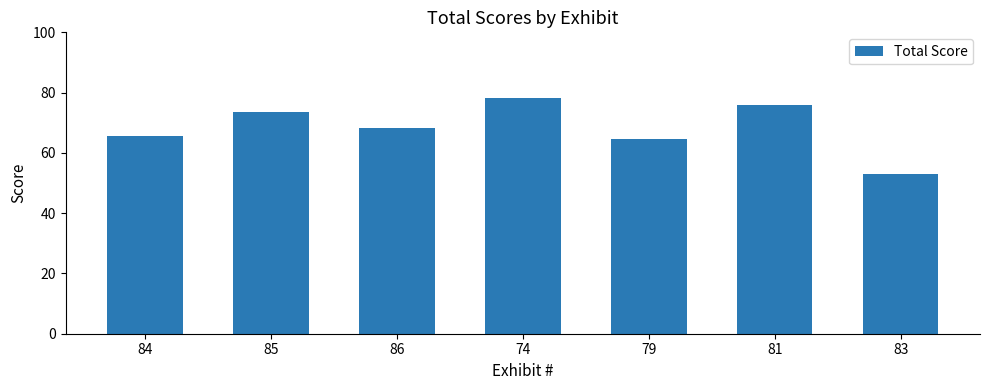

What is the label of the 5th bar from the left?

79